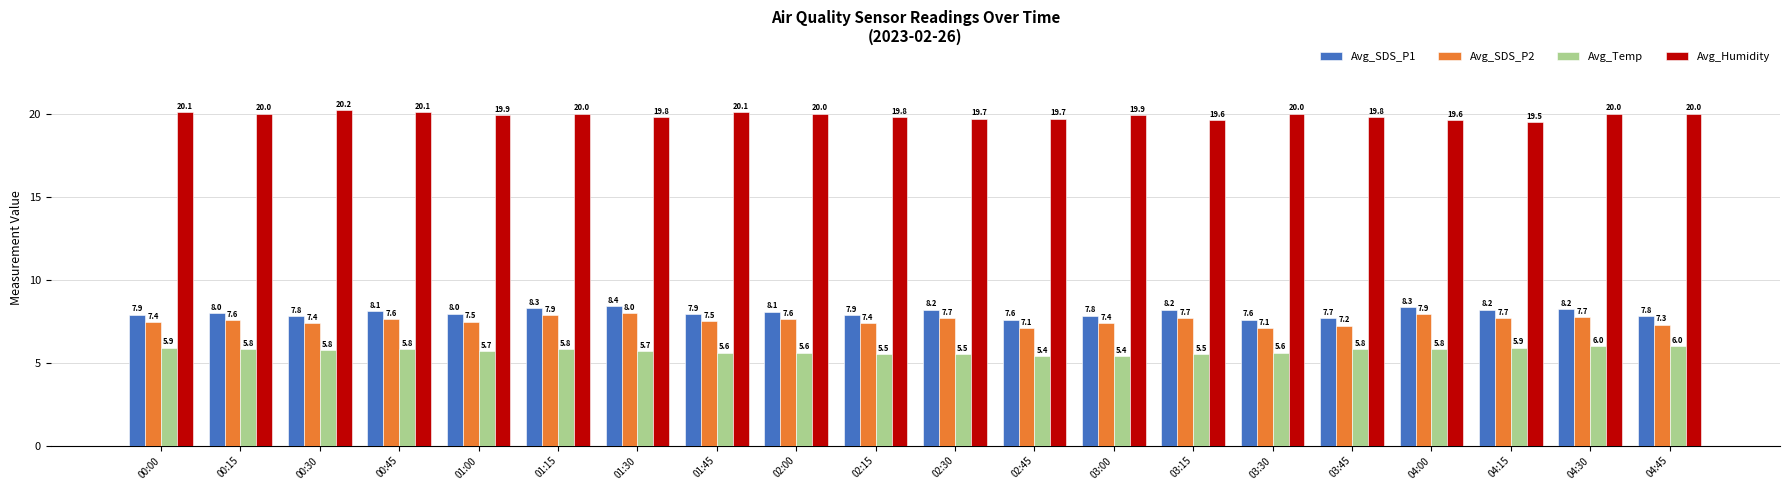

Read the Avg_Humidity value at 03:15.

19.6